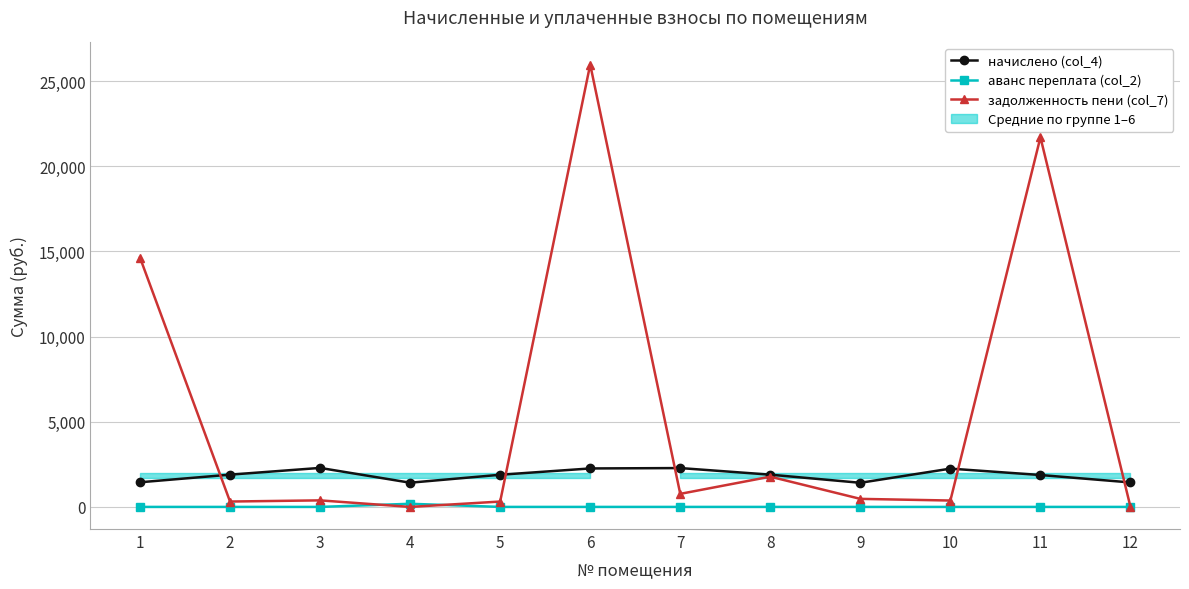

Reading left to right, list all the values displayed in this chart.

начислено (col_4): 1=1446.6	2=1894.3	3=2289.6	4=1421.2	5=1888.0	6=2258.4	7=2280.7	8=1893.4	9=1416.1	10=2248.3	11=1873.0	12=1436.7
аванс переплата (col_2): 1=0.0	2=0.0	3=0.0	4=183.9	5=0.0	6=0.0	7=0.0	8=0.0	9=0.0	10=0.0	11=0.0	12=0.0
задолженность пени (col_7): 1=14641.2	2=315.7	3=384.3	4=0.0	5=314.7	6=25973.4	7=766.6	8=1775.2	9=472.0	10=374.7	11=21704.3	12=0.0